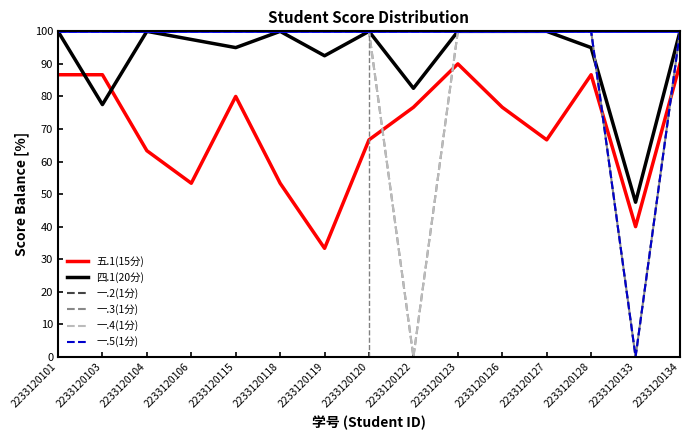

Is this an area chart (filled region under the line)?

No